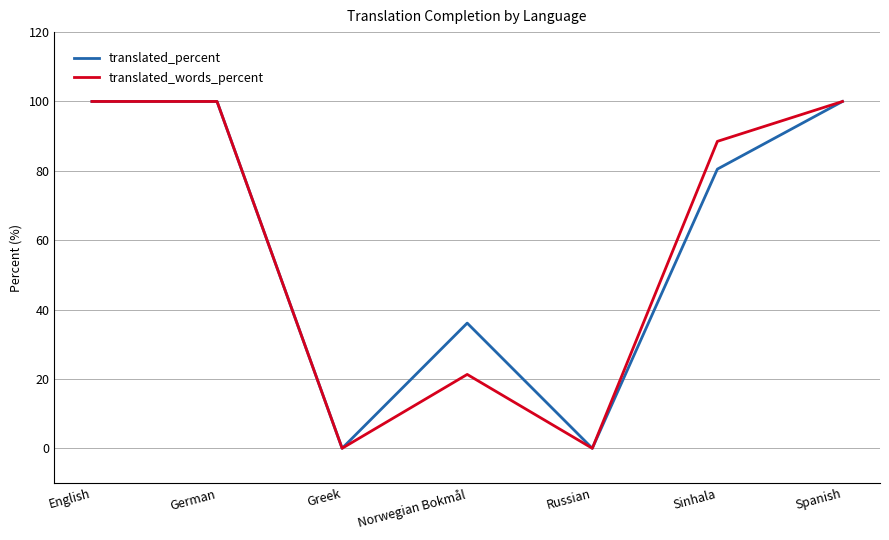

Is the value of translated_percent at Sinhala greater than the value of translated_words_percent at Greek?

Yes